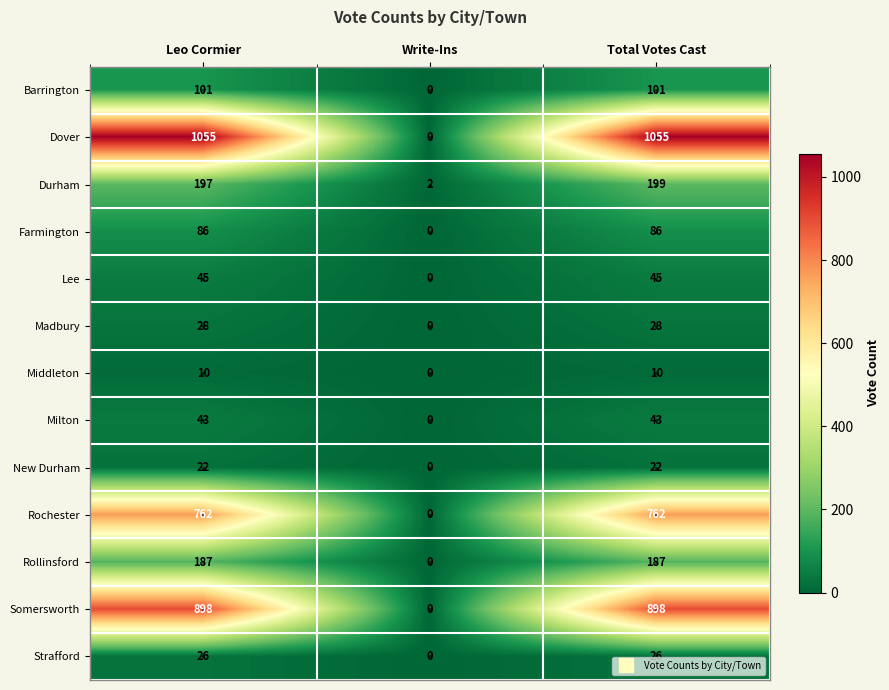

How many Rochester values are between 0 and 762?

3